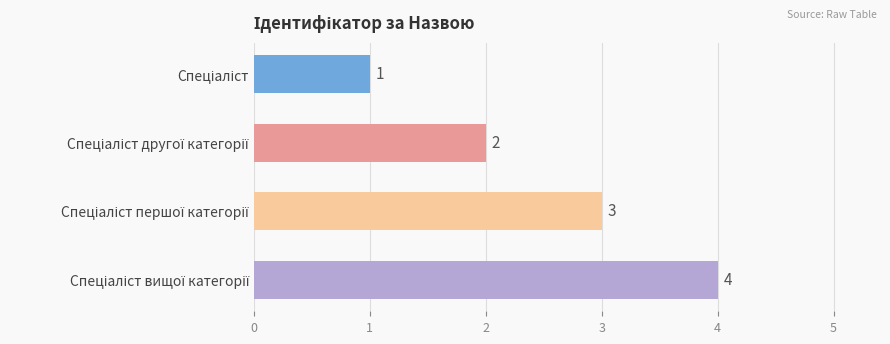

What is the difference between the maximum and minimum values?

3